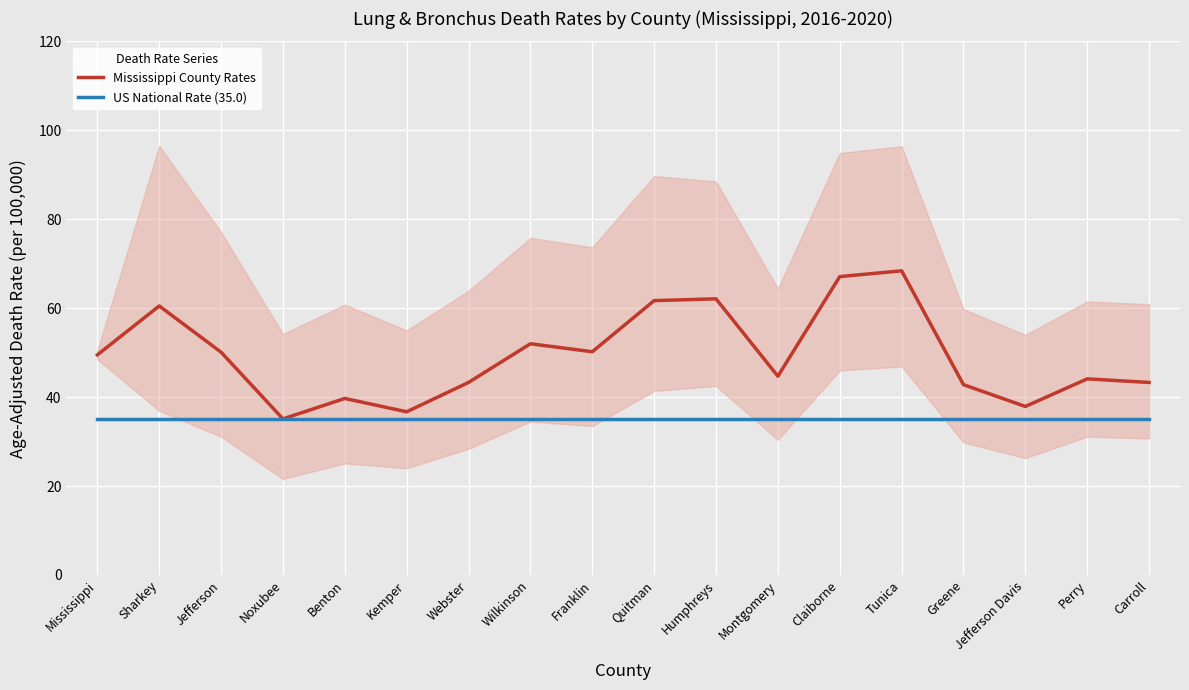

List the series in order of their peak value, highest first.

Mississippi County Rates, US National Rate (35.0)